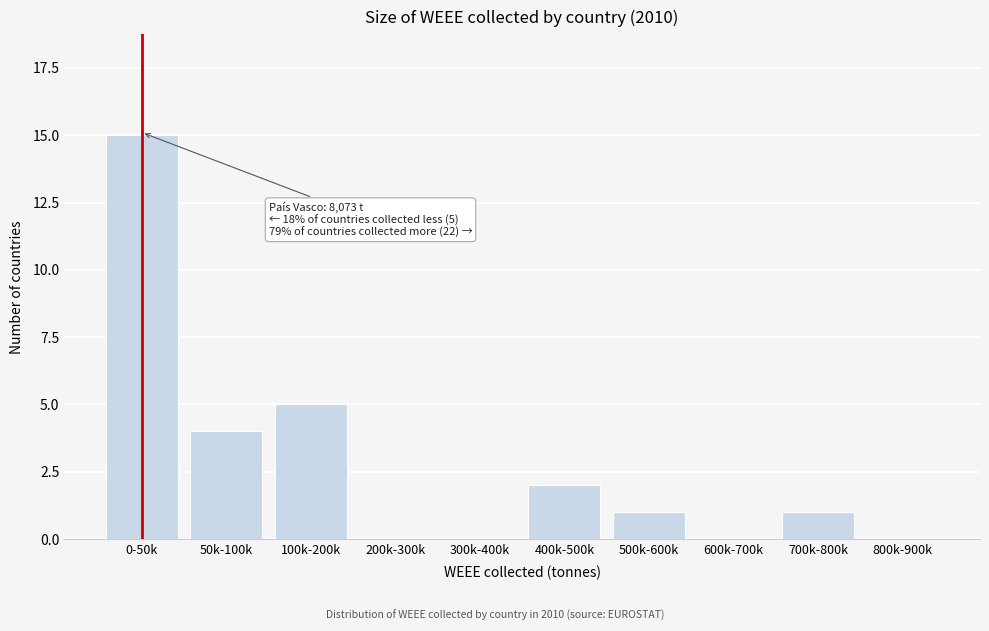

Reading left to right, what are all the values shown in this chart?

0-50k=15	50k-100k=4	100k-200k=5	200k-300k=0	300k-400k=0	400k-500k=2	500k-600k=1	600k-700k=0	700k-800k=1	800k-900k=0